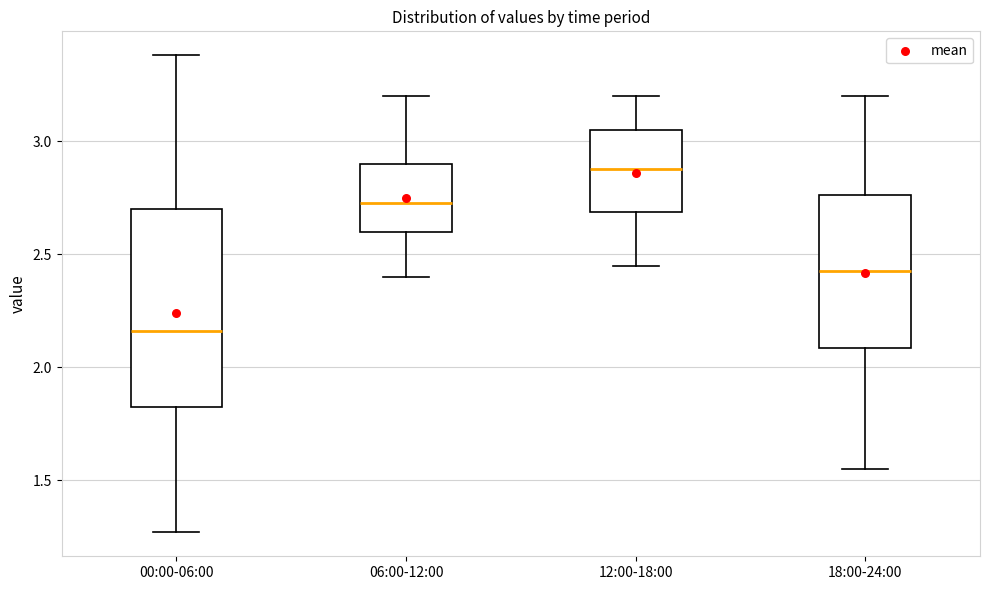

Which box has the highest median line?

12:00-18:00